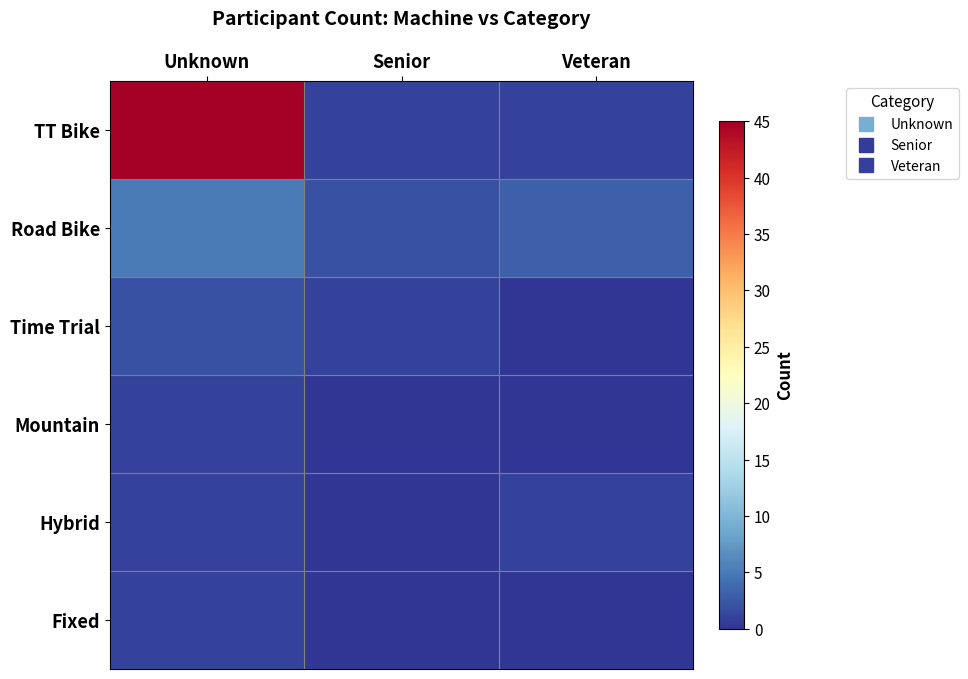

Rank the series by their maximum value, from highest to lowest.

TT Bike, Road Bike, Time Trial, Mountain, Hybrid, Fixed